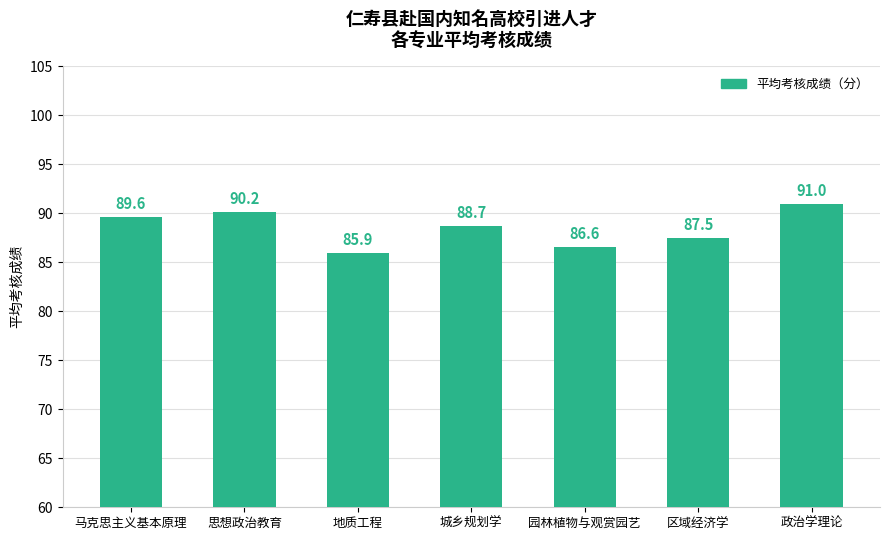

How many bars are there in total?

7